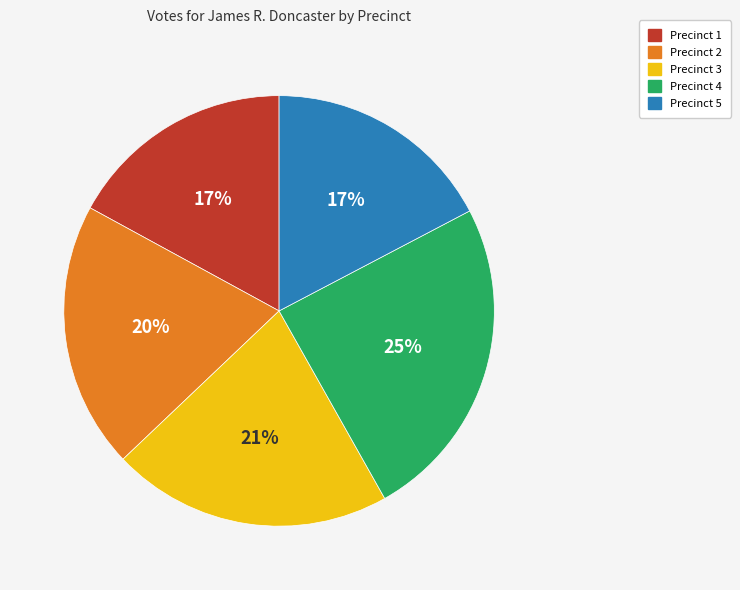

Is there any slice that represents more than half of the pie?

No